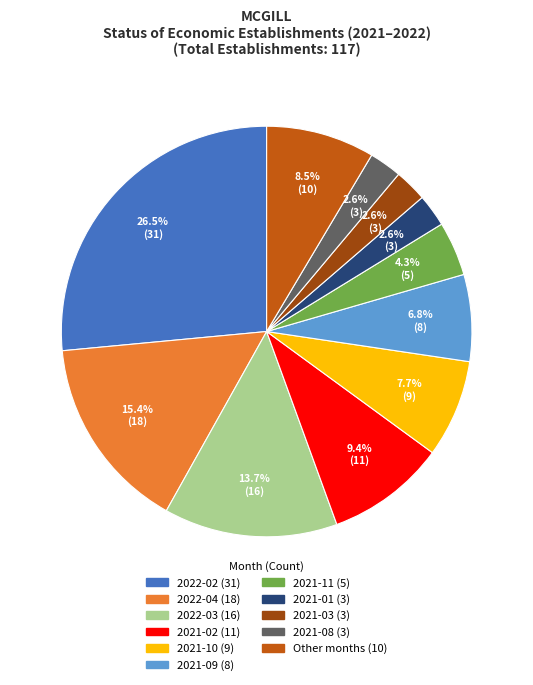

Does any single category account for the majority?

No